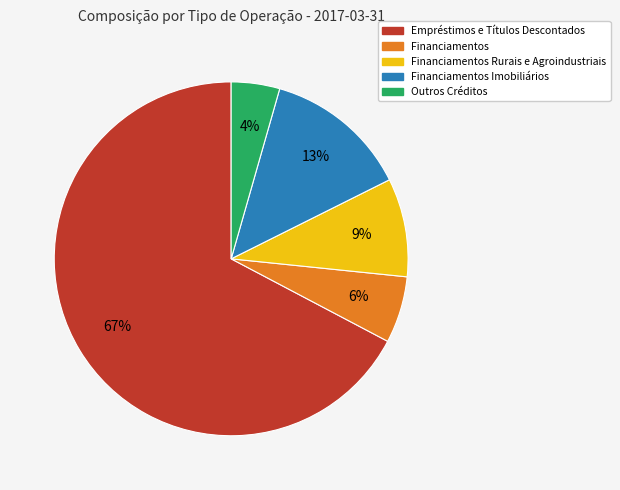

Which category has the smallest portion of the pie?

Outros Créditos